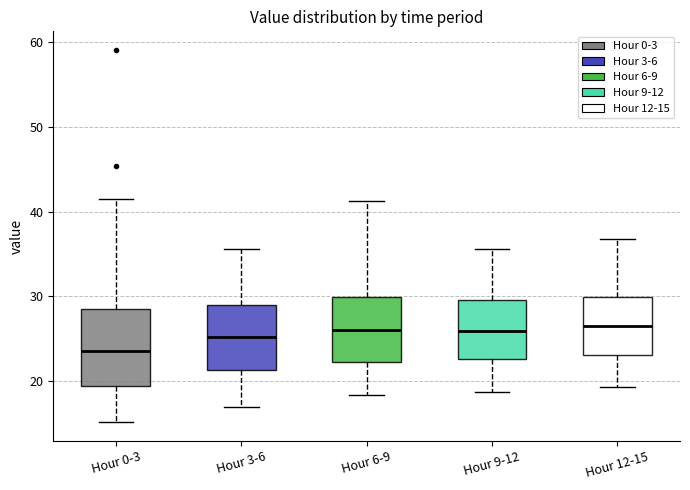

Which box is the tallest, from its lower edge to its upper edge?

Hour 0-3